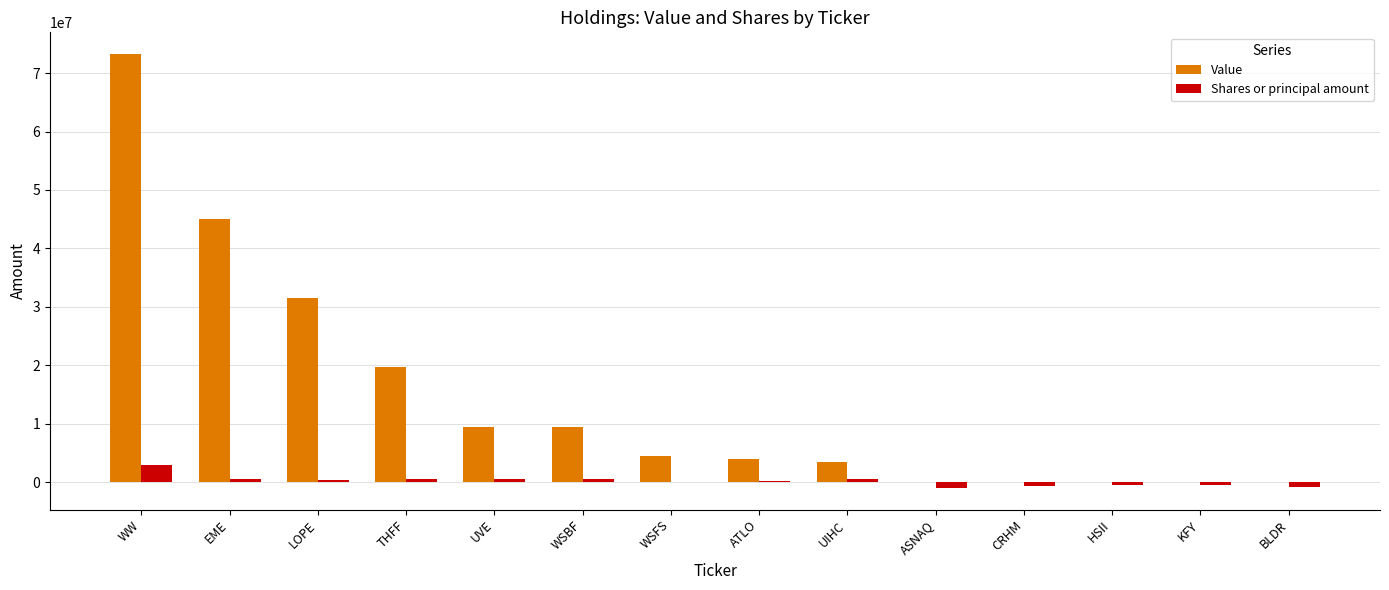

What is the greatest value displayed?

73254000